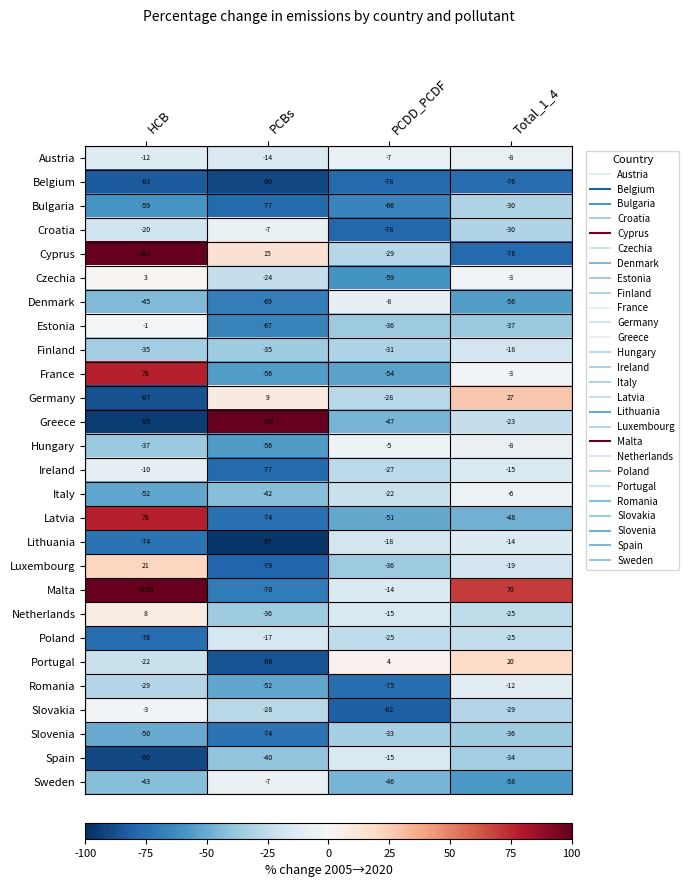

List the labels in order of Austria value, smallest first.

PCBs, HCB, Total_1_4, PCDD_PCDF